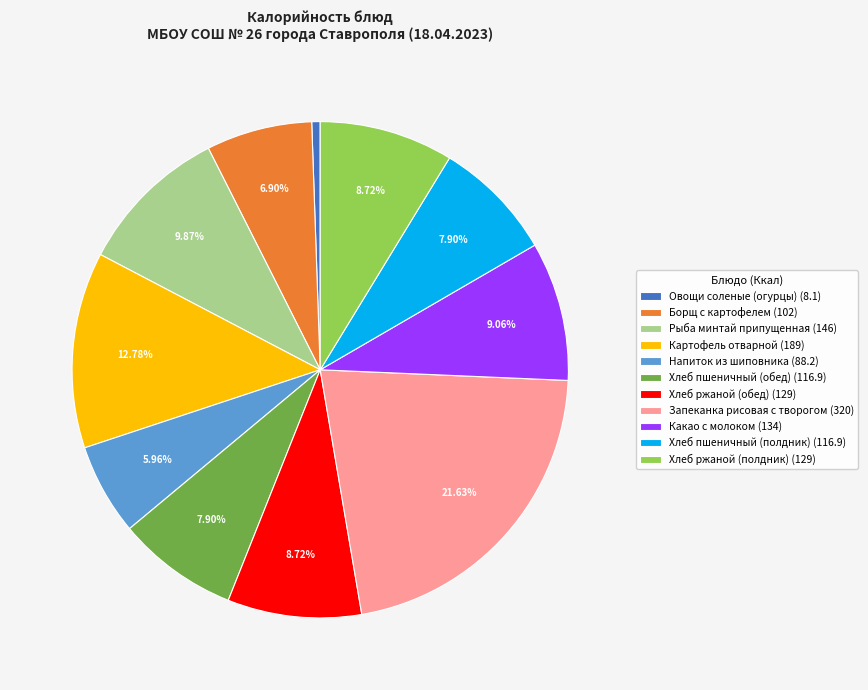

To the nearest percent, what is the average slice percentage?

9%